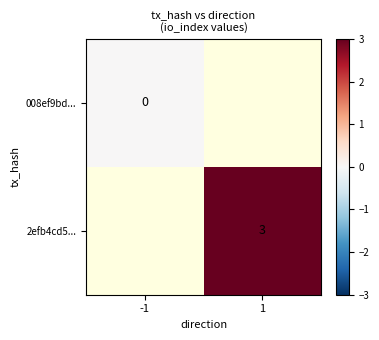

The value of 2efb4cd5... at 1 is 5. True or false?

False